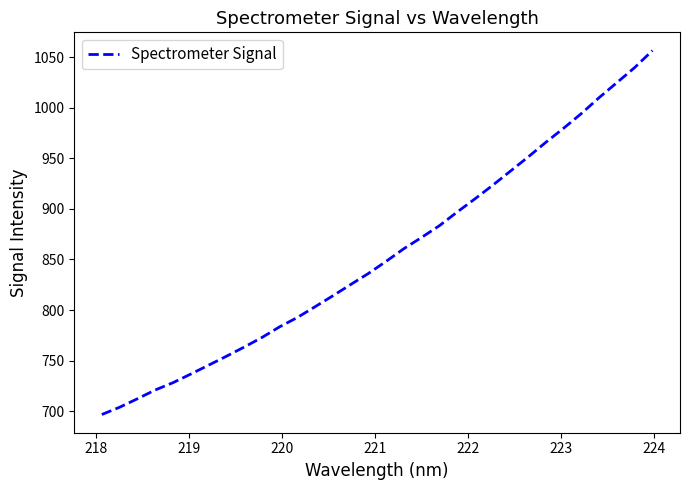

What is the minimum value shown in the chart?

696.7